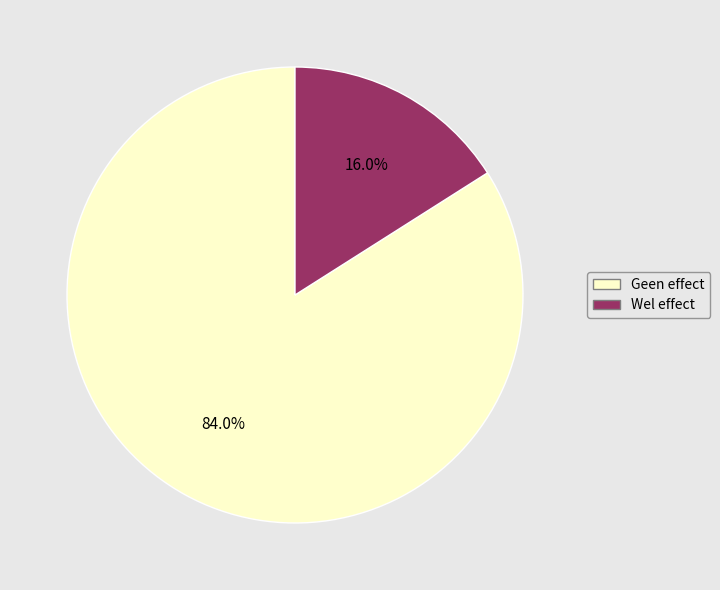

Which category has the smallest portion of the pie?

Wel effect